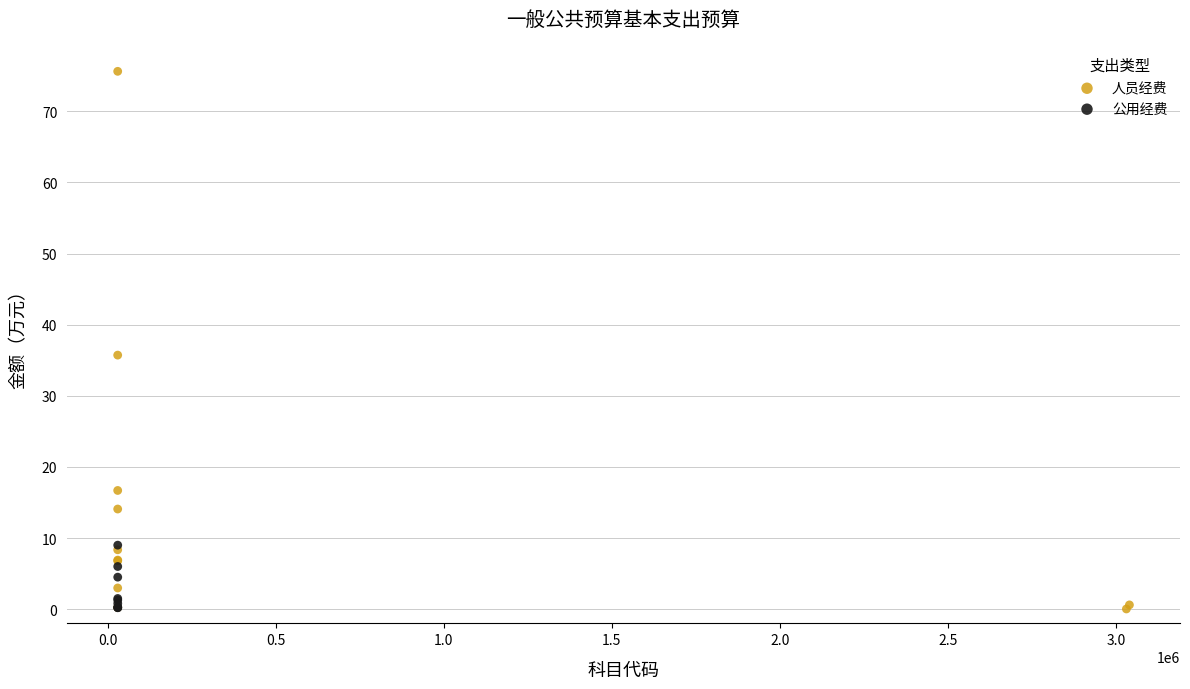

Which series has the widest spread of Y values?

人员经费